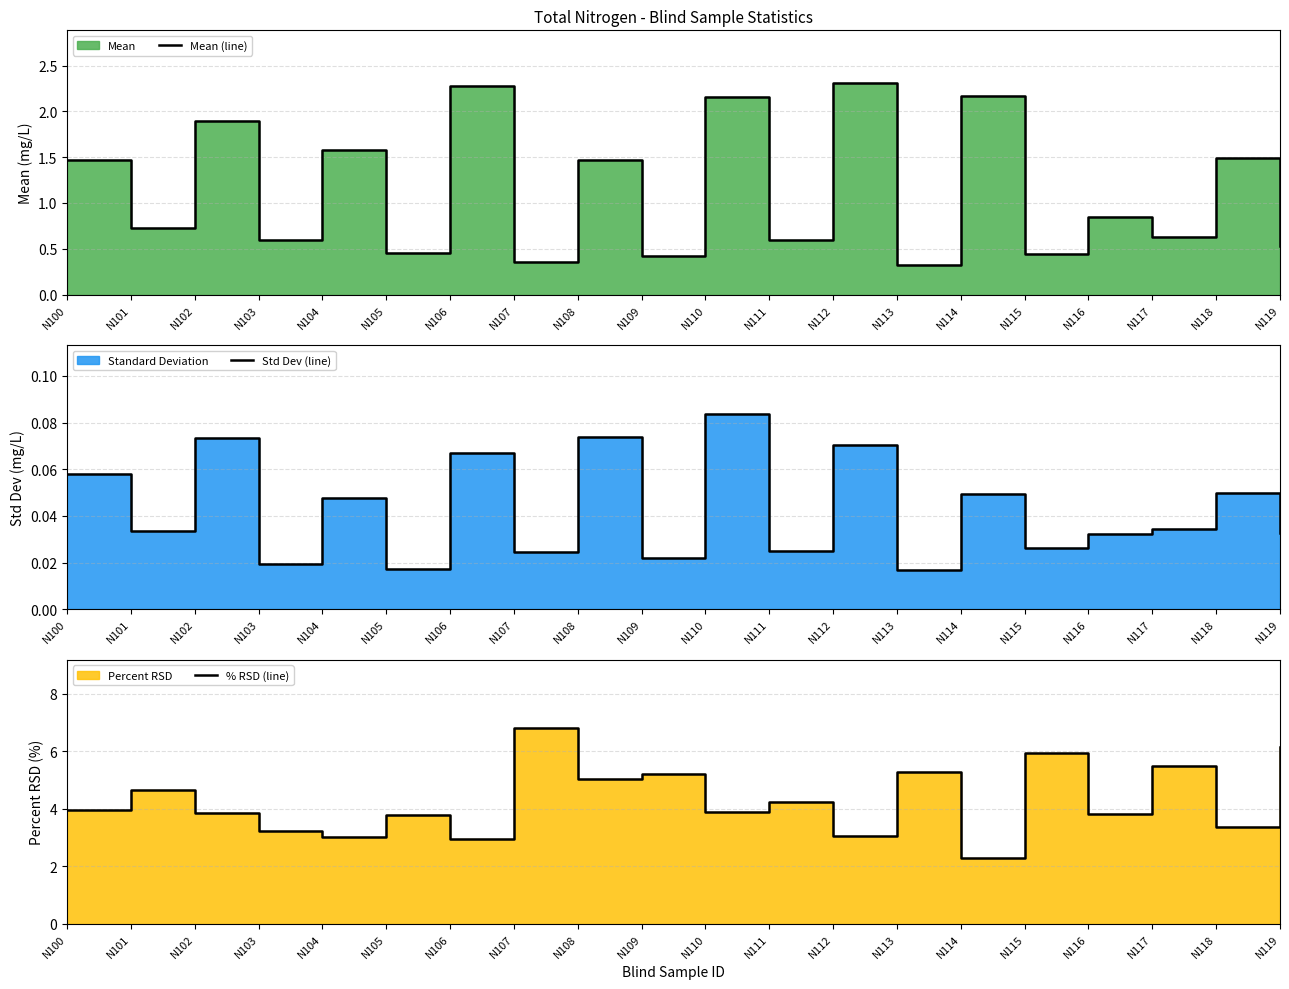

True or false: Mean (line) and Std Dev (line) intersect in this chart.

False